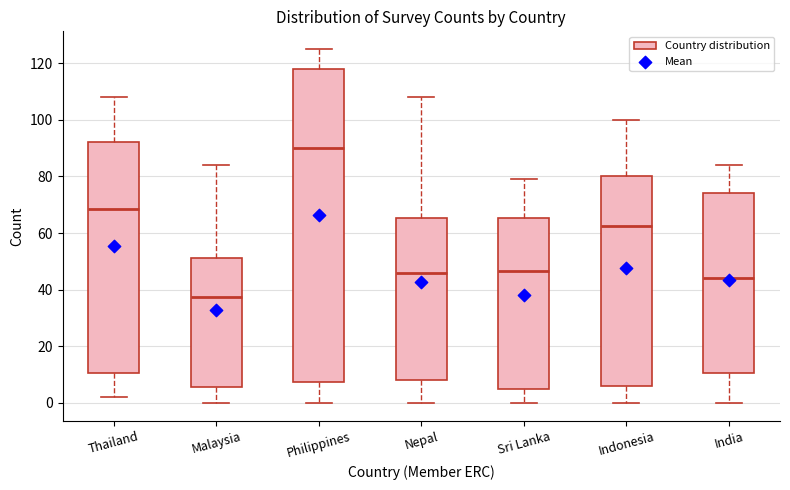

Which box's median line is the highest?

Philippines